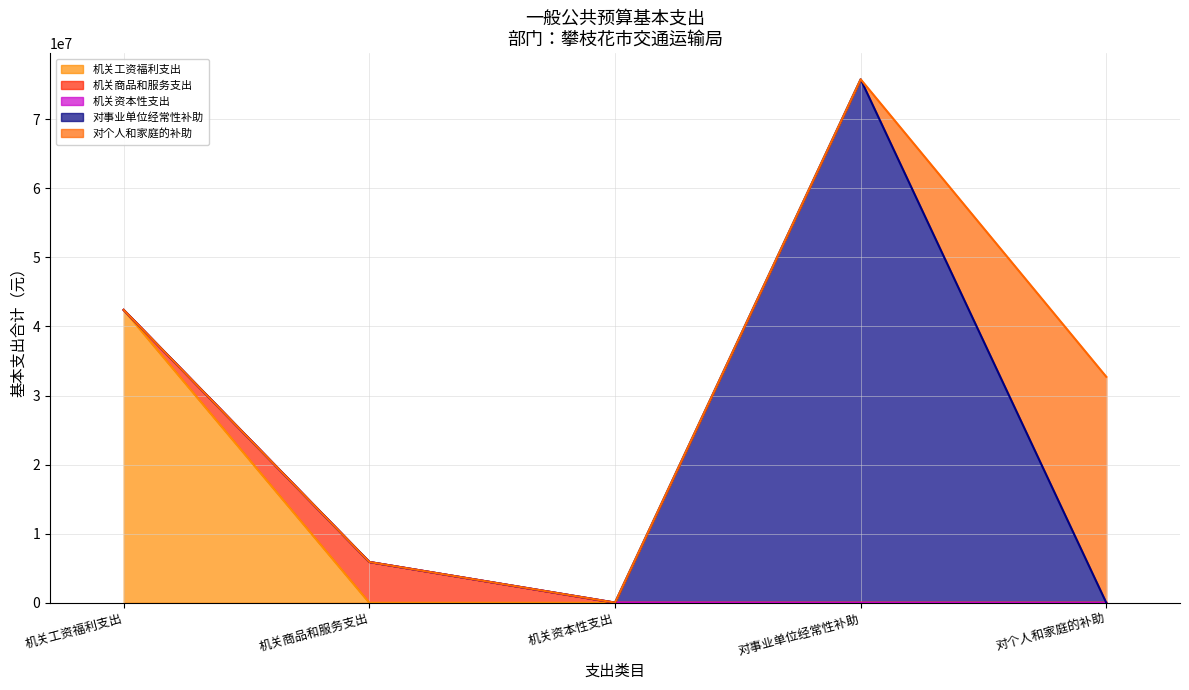

Where is the first local maximum?

对事业单位经常性补助